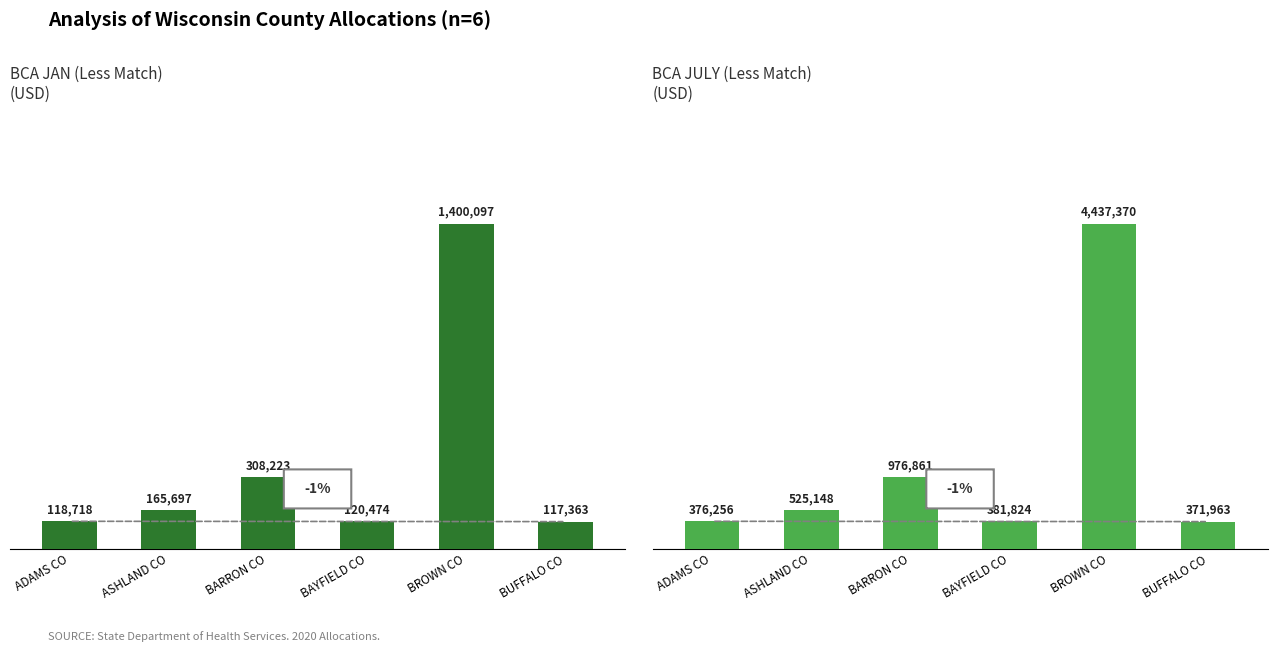

List the labels in order of BCA JAN (Less Match) value, largest first.

BROWN CO, BARRON CO, ASHLAND CO, BAYFIELD CO, ADAMS CO, BUFFALO CO